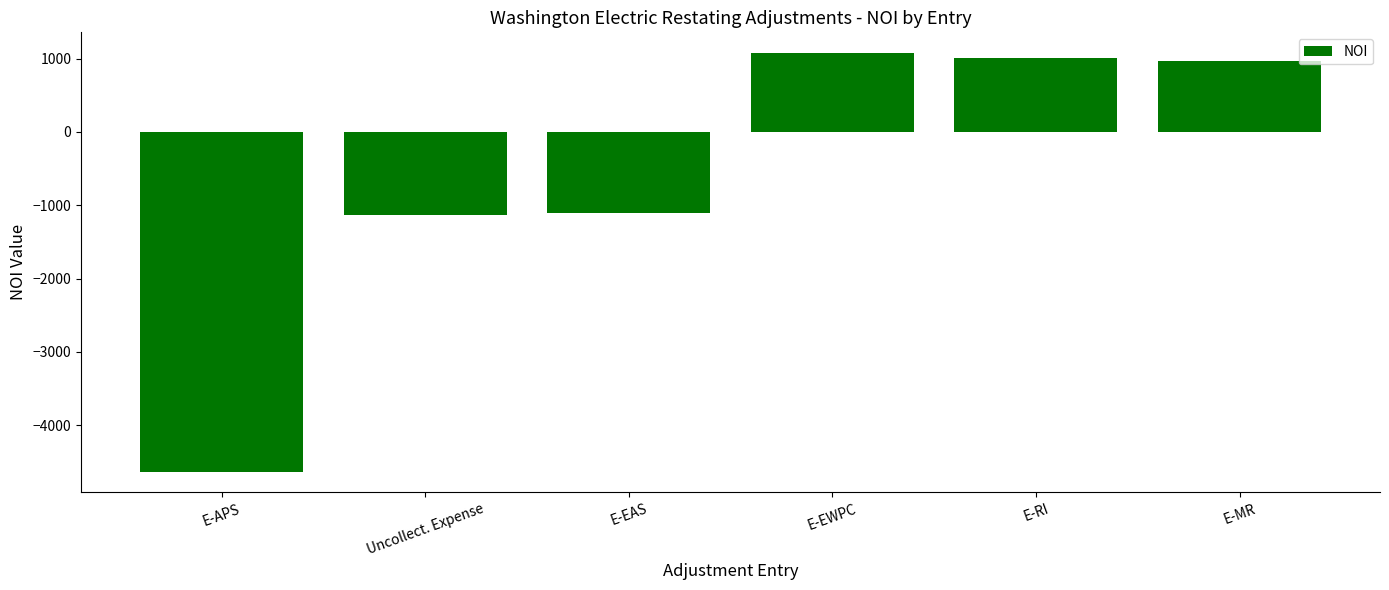

Are the bars horizontal?

No